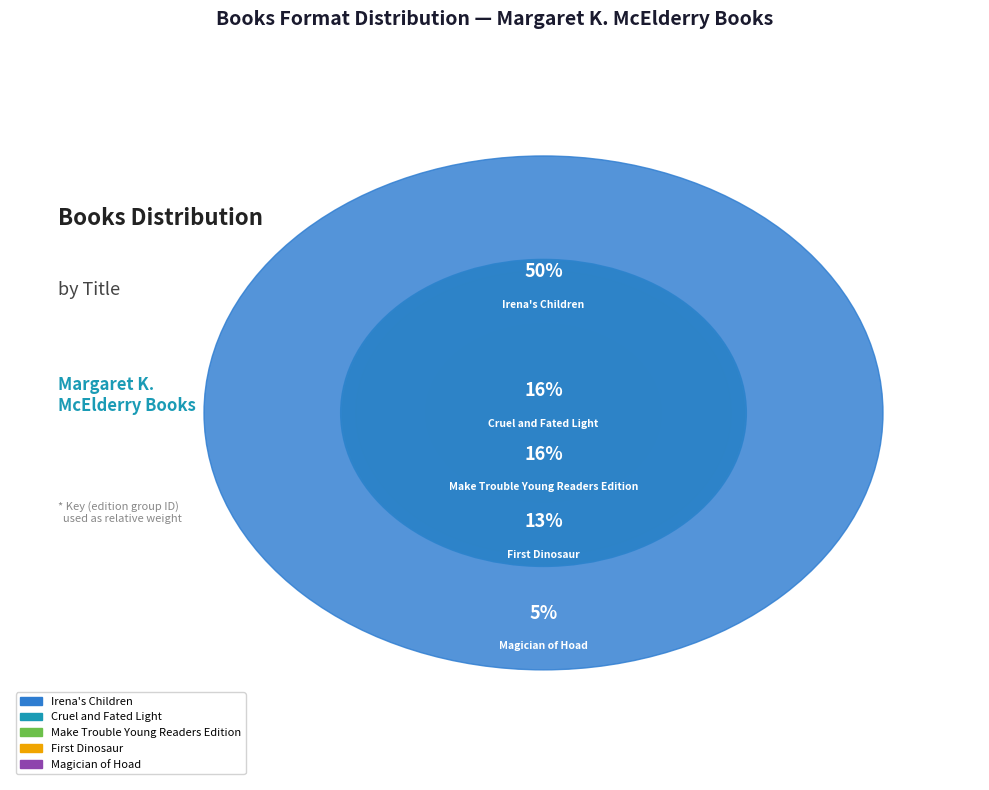

To the nearest percent, what percentage of the pie is Magician of Hoad?

5%